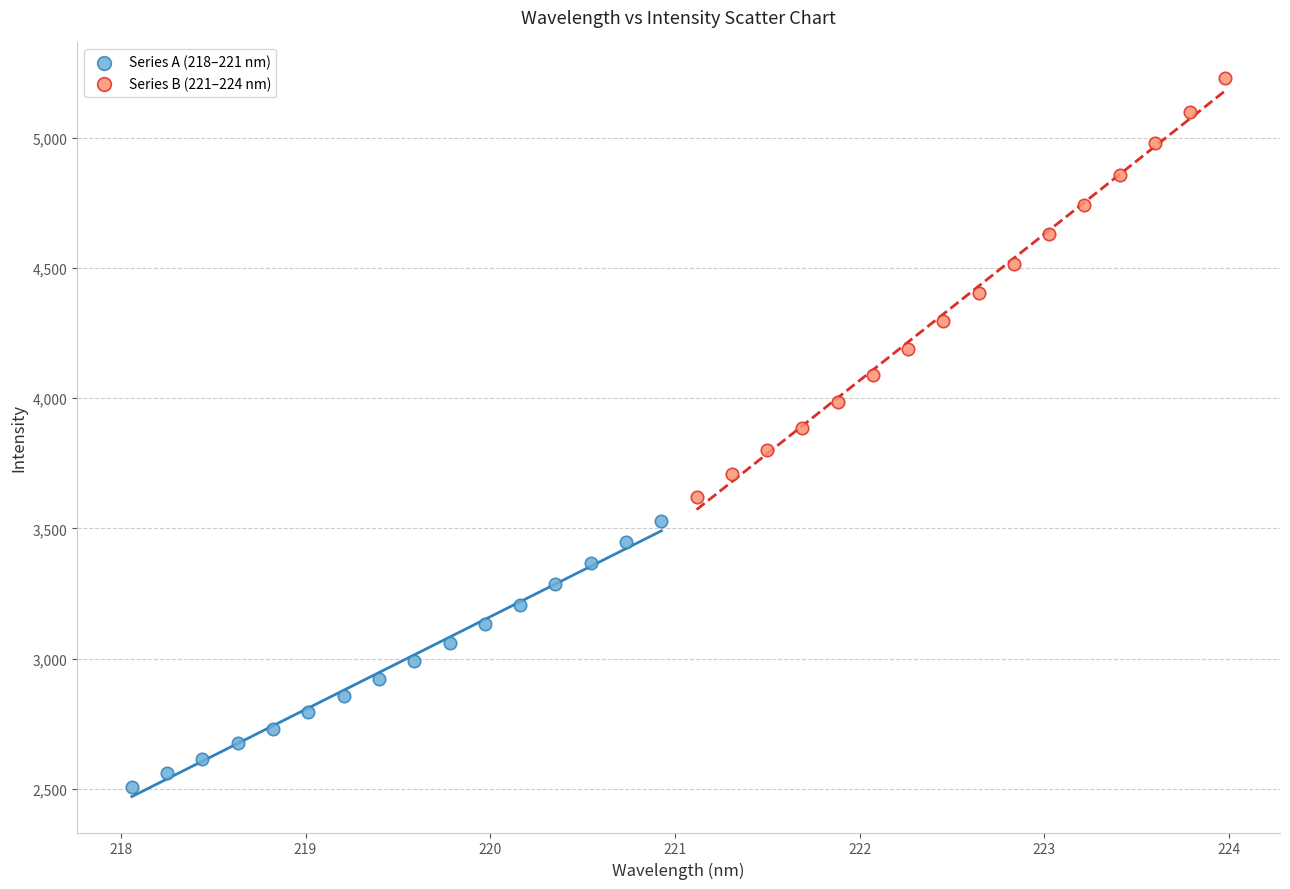

What are all the series names shown in the legend?

Series A (218–221 nm), Series B (221–224 nm)